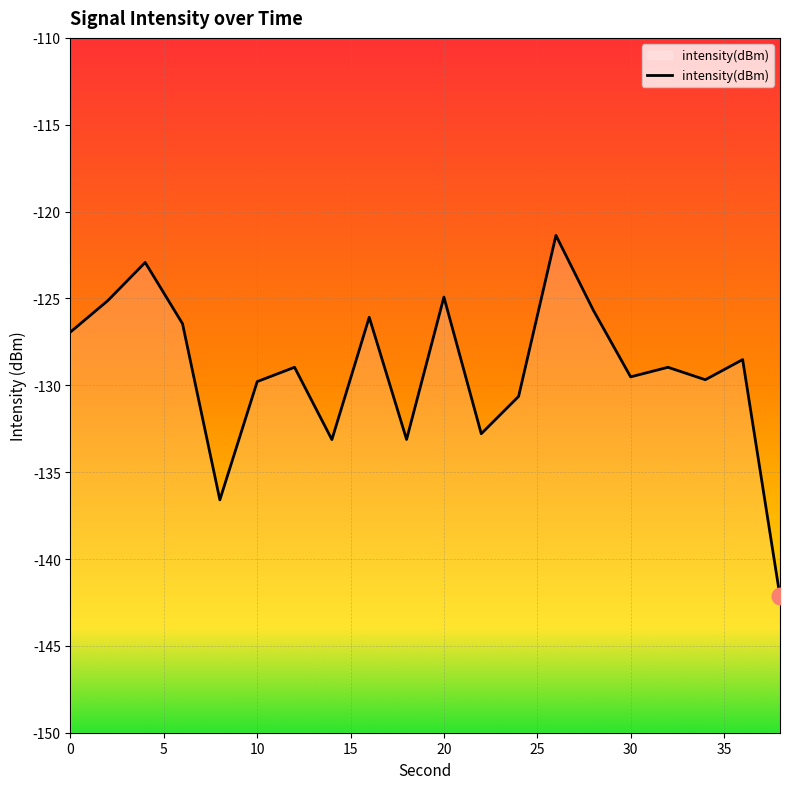

The chart shows a value of -178.2 at 16. True or false?

False